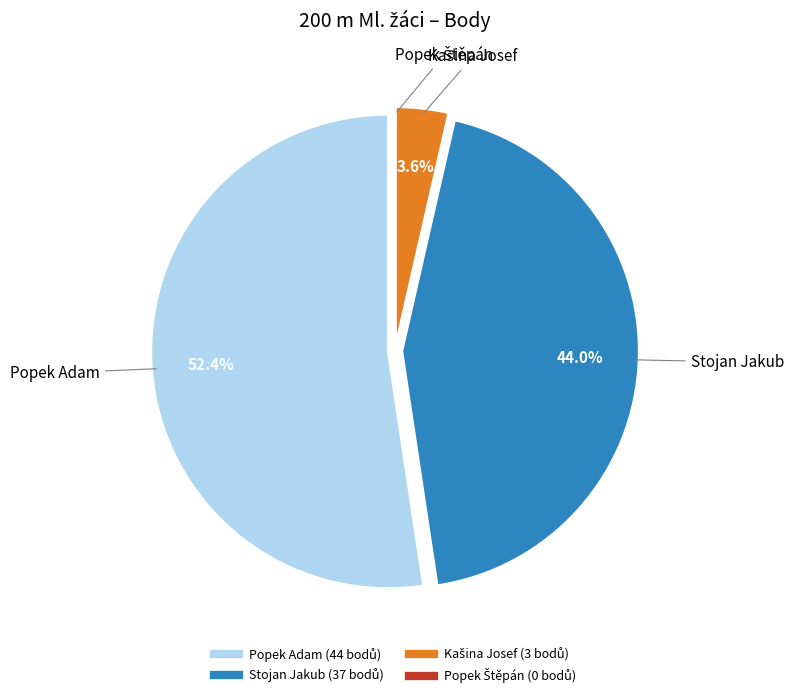

To the nearest percent, what is the average slice percentage?

25%